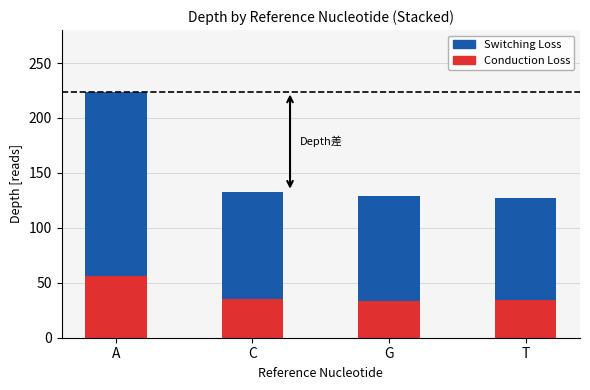

At which label does Conduction Loss reach its peak?

A